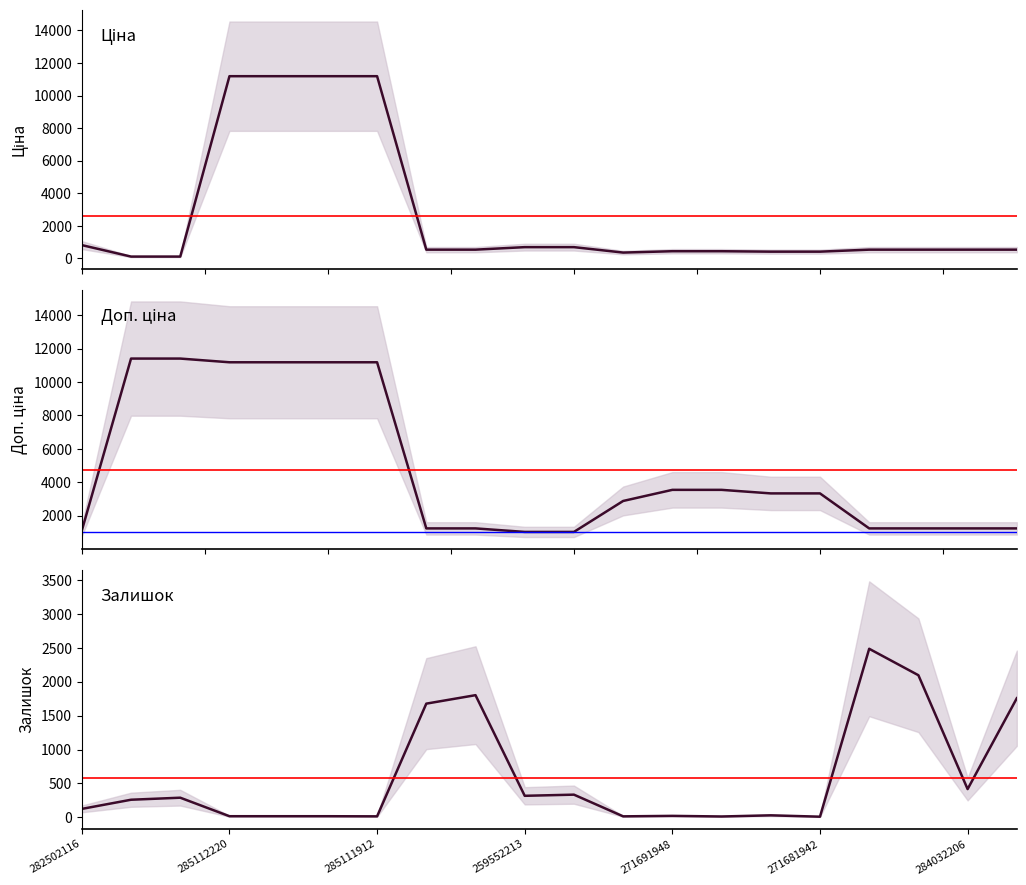

Is it true that Ціна equals 539.0 at 7?

True